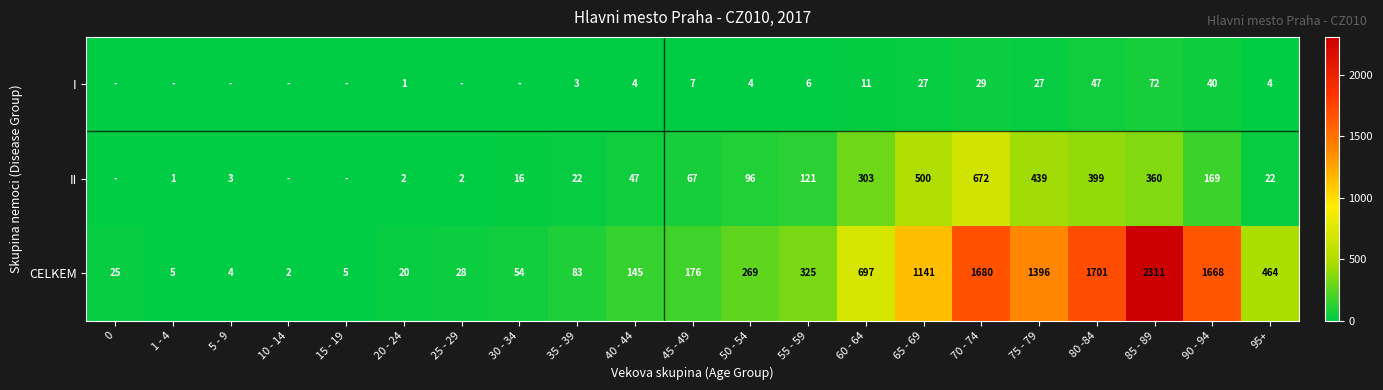

Rank the series at 20 - 24 from highest to lowest value.

CELKEM, II, I